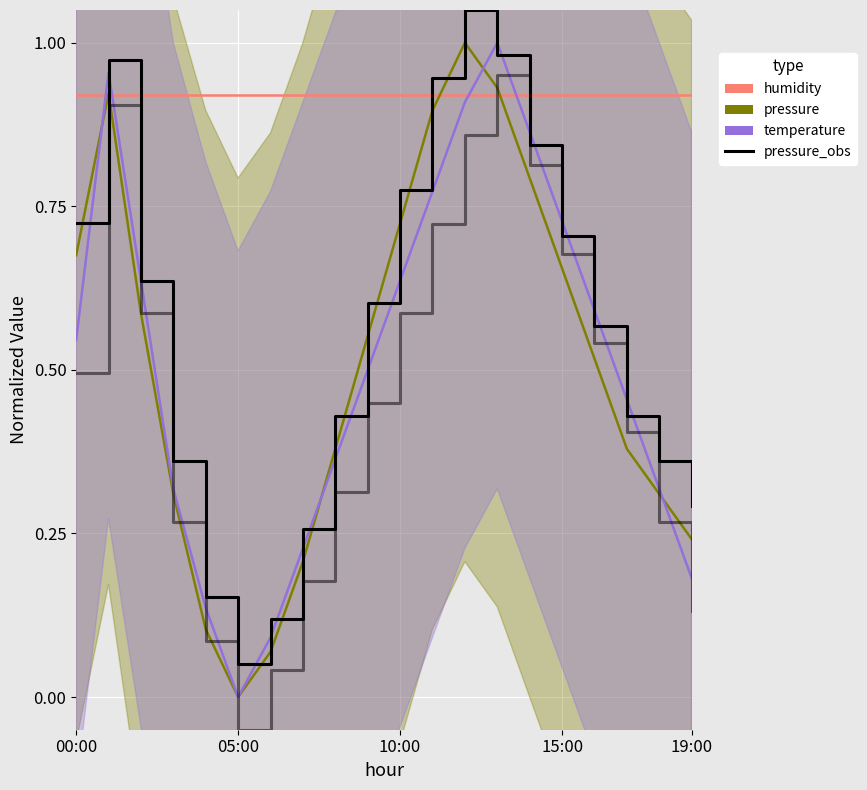

Between 7 and 14, which series saw the biggest shift?

temperature